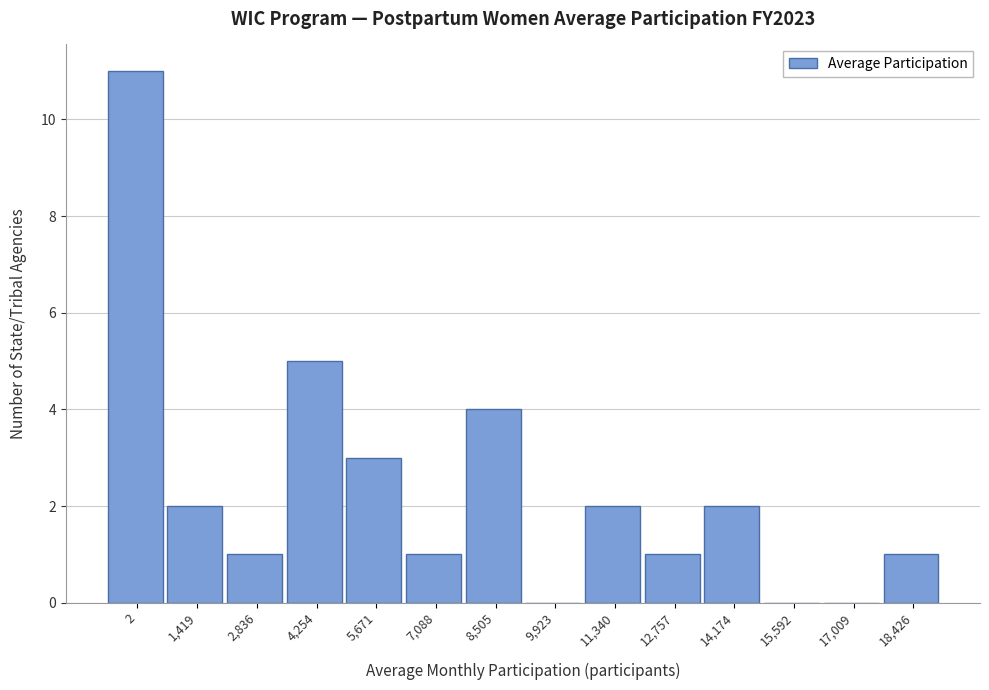

Reading left to right, extract all data points from this chart.

2=11	1,419=2	2,836=1	4,254=5	5,671=3	7,088=1	8,505=4	9,923=0	11,340=2	12,757=1	14,174=2	15,592=0	17,009=0	18,426=1